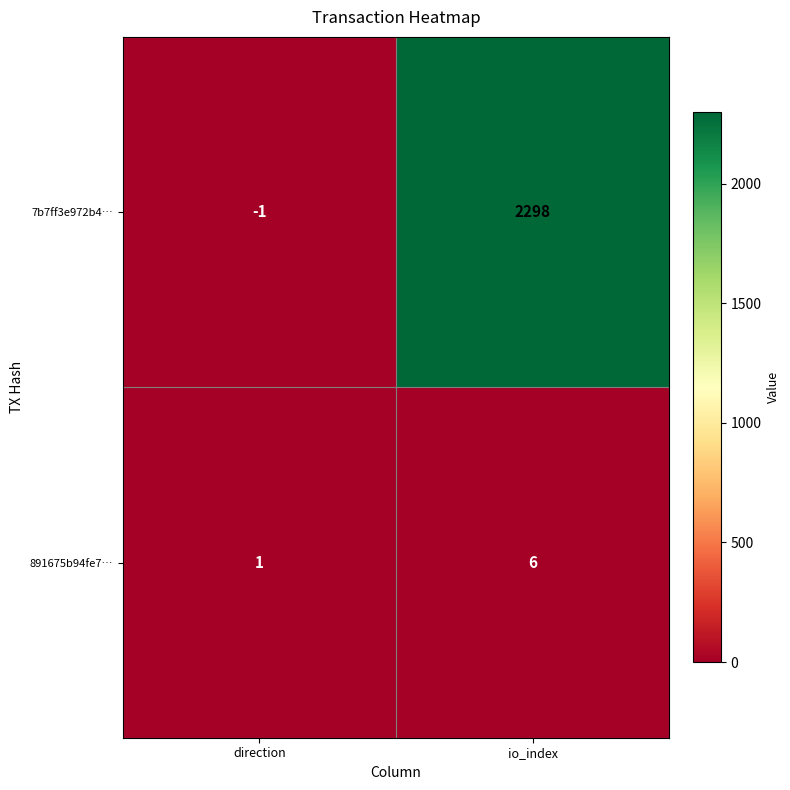

Reading left to right, what are all the values shown in this chart?

7b7ff3e972b4…: -1	2298
891675b94fe7…: 1	6